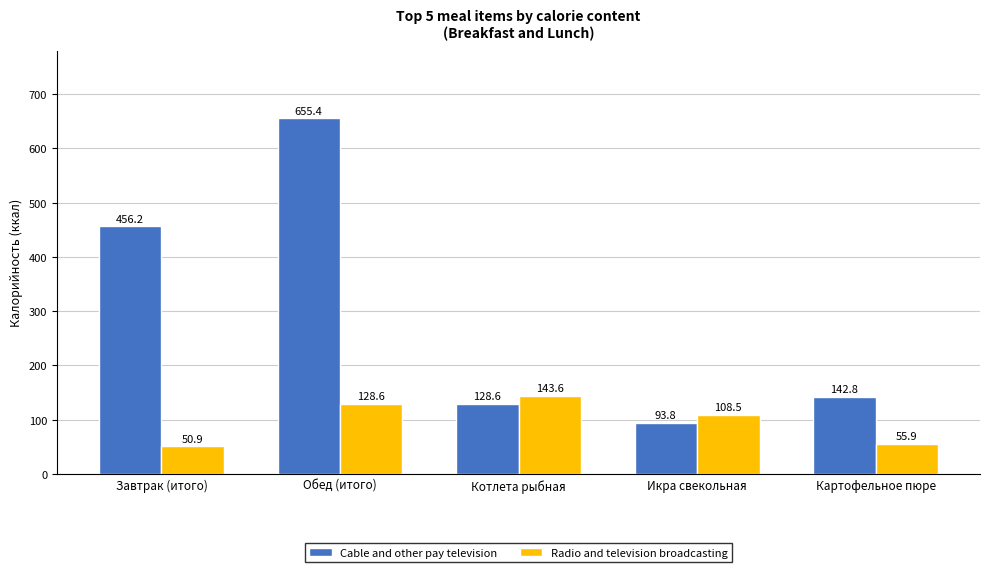

How many data points in Radio and television broadcasting are less than 108?

2